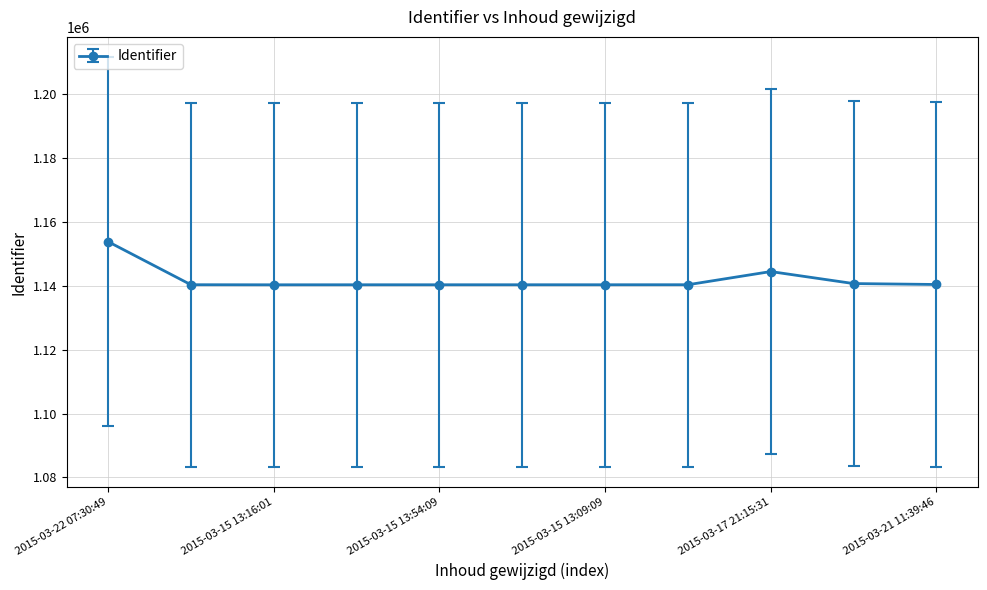

What is the average value?

1141980